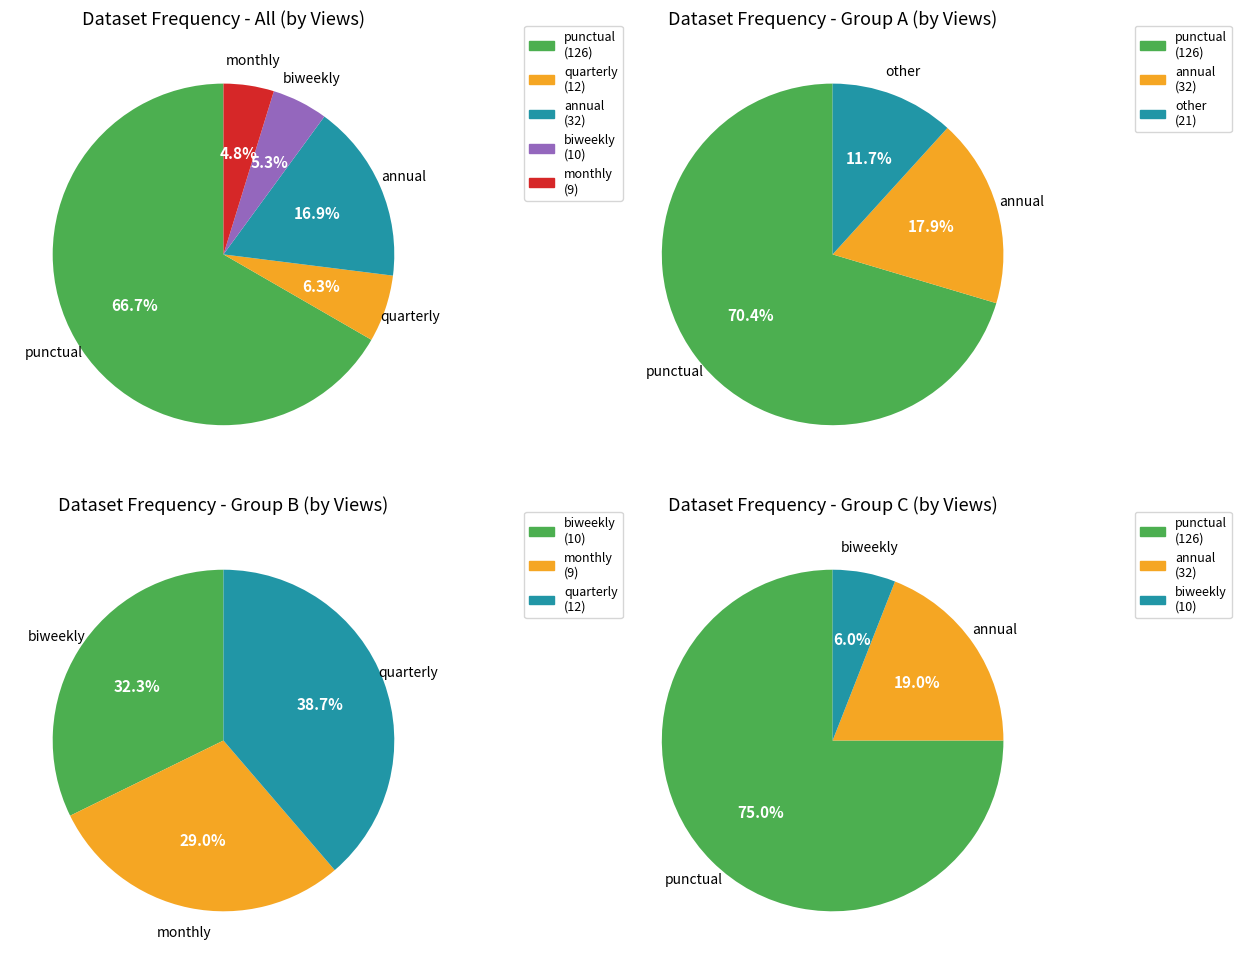

True or false: annual accounts for 17% of the total.

True